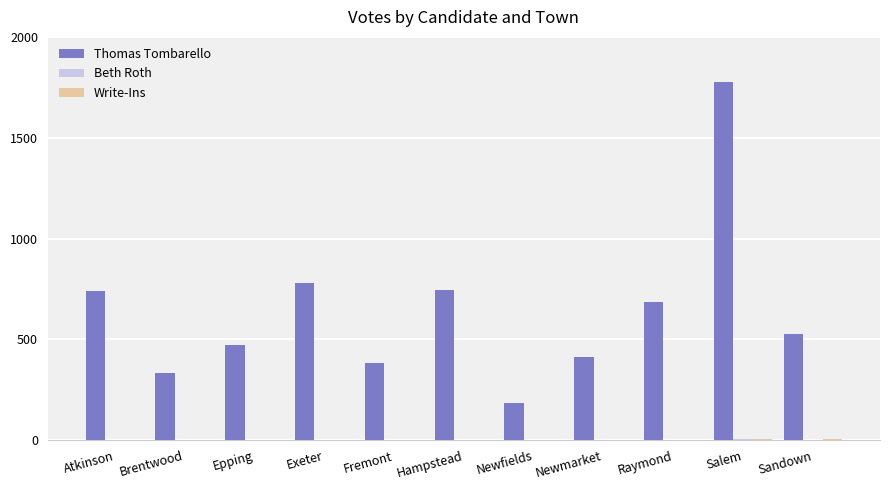

At which category is the sum across all series the highest?

Salem